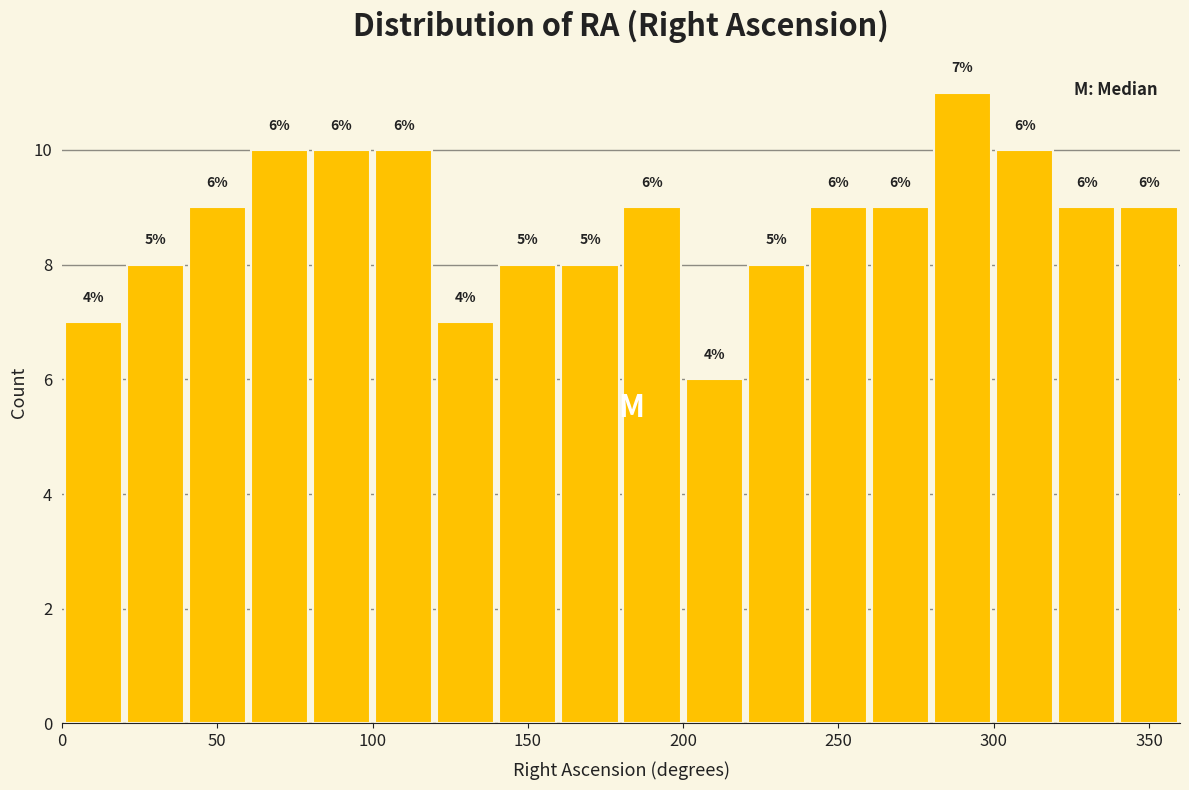

Which range on the x-axis has the tallest bar?

280 to 300